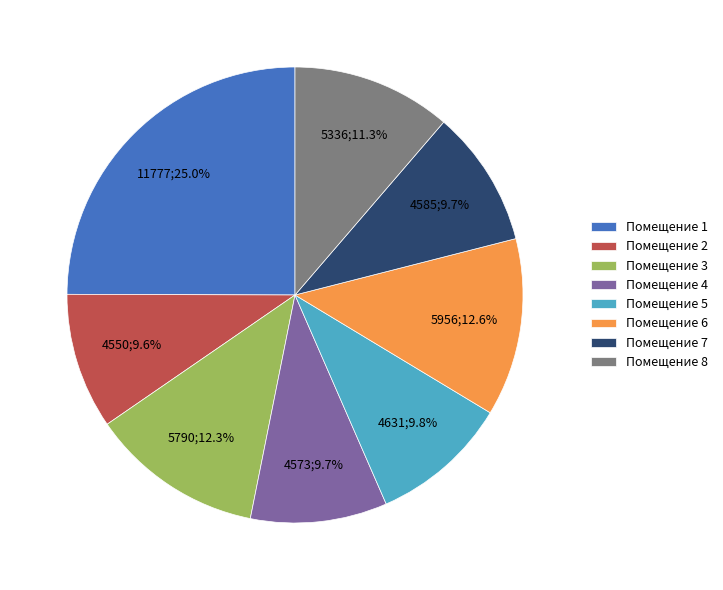

Does any single category account for the majority?

No